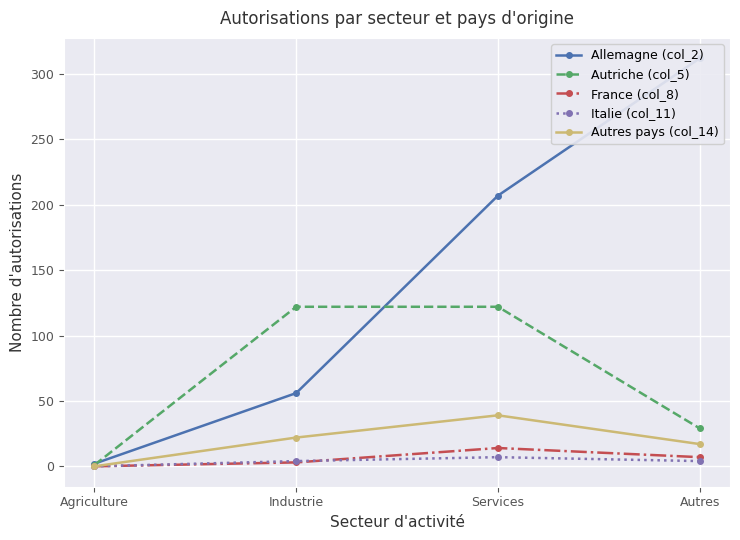

Is this an area chart (filled region under the line)?

No